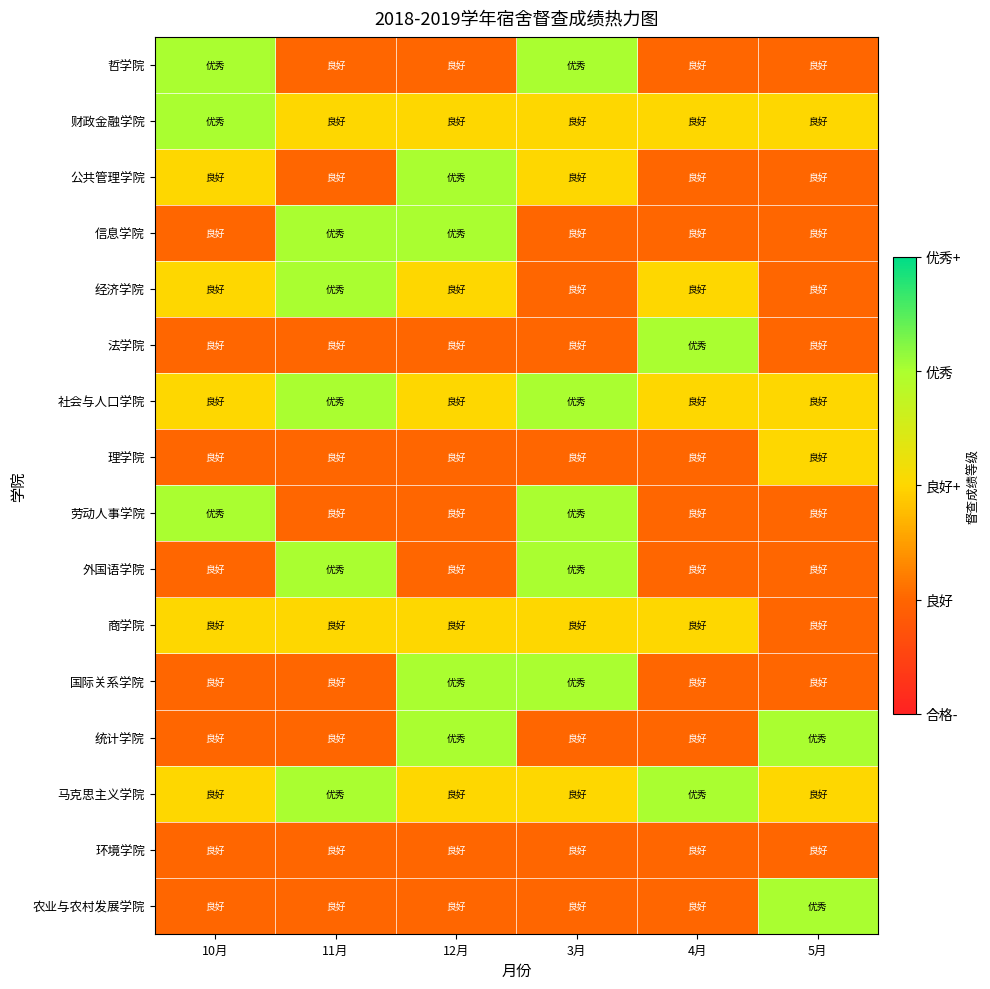

At which category does the chart reach its minimum across all series?

11月